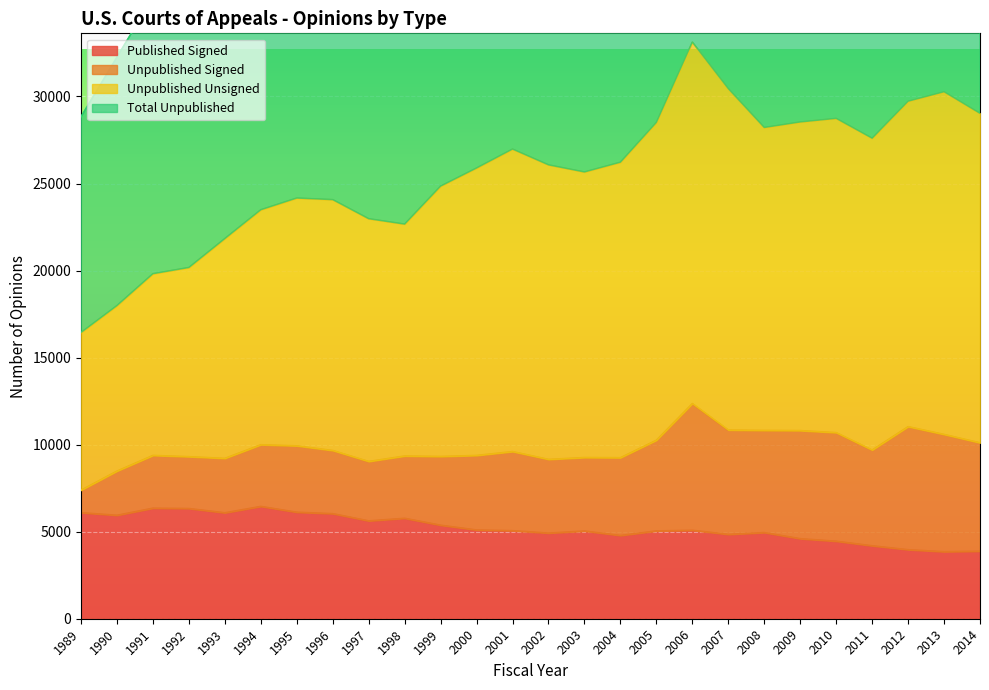

How many interior local peaks does the Published Signed series have?

6